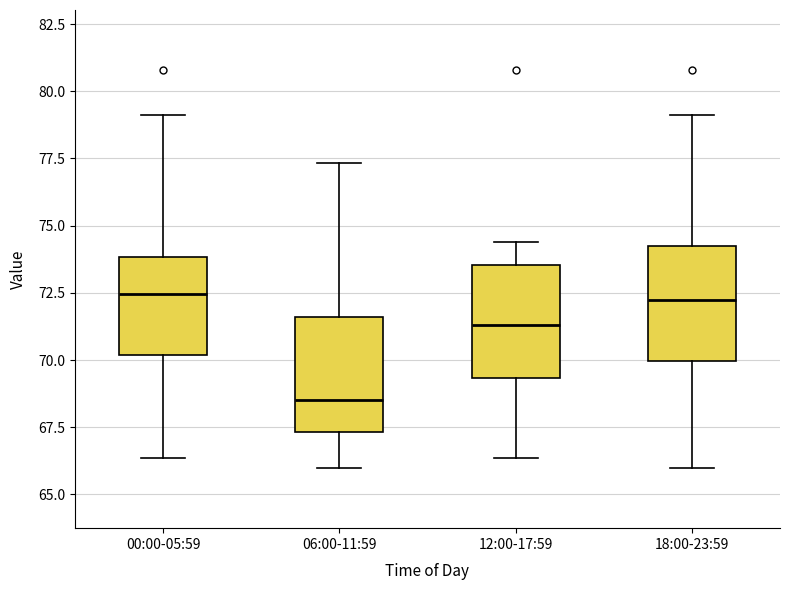

Where is the upper edge of the box for 12:00-17:59 on the y-axis? The values are not printed on the chart, so give them approximately, as read against the axis.

73.5